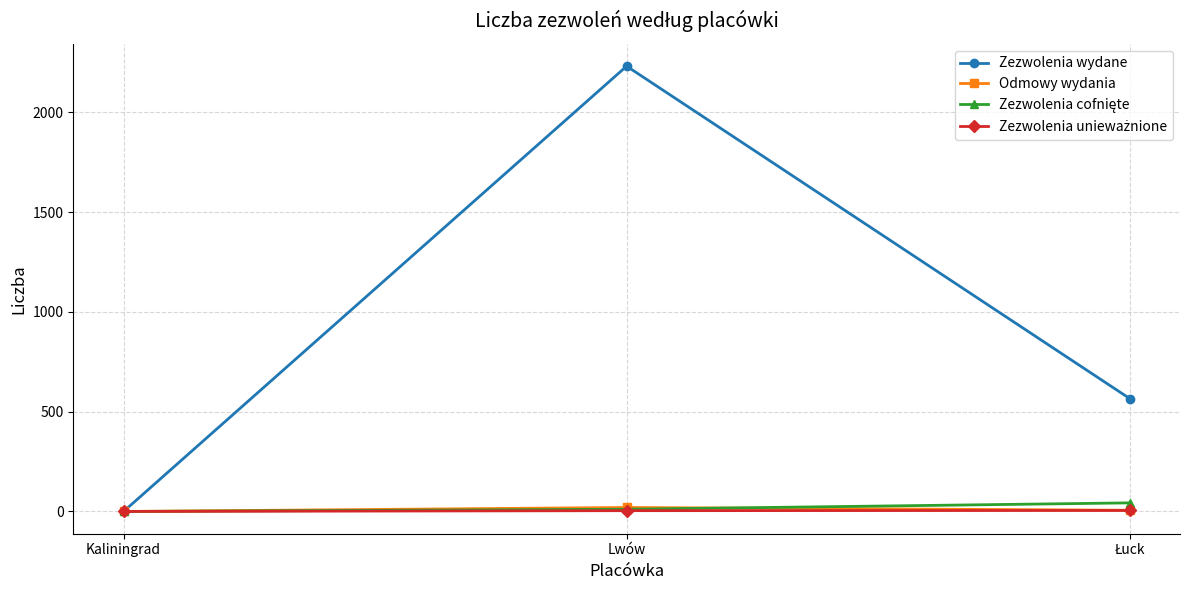

At which label does Zezwolenia wydane reach its minimum?

Kaliningrad